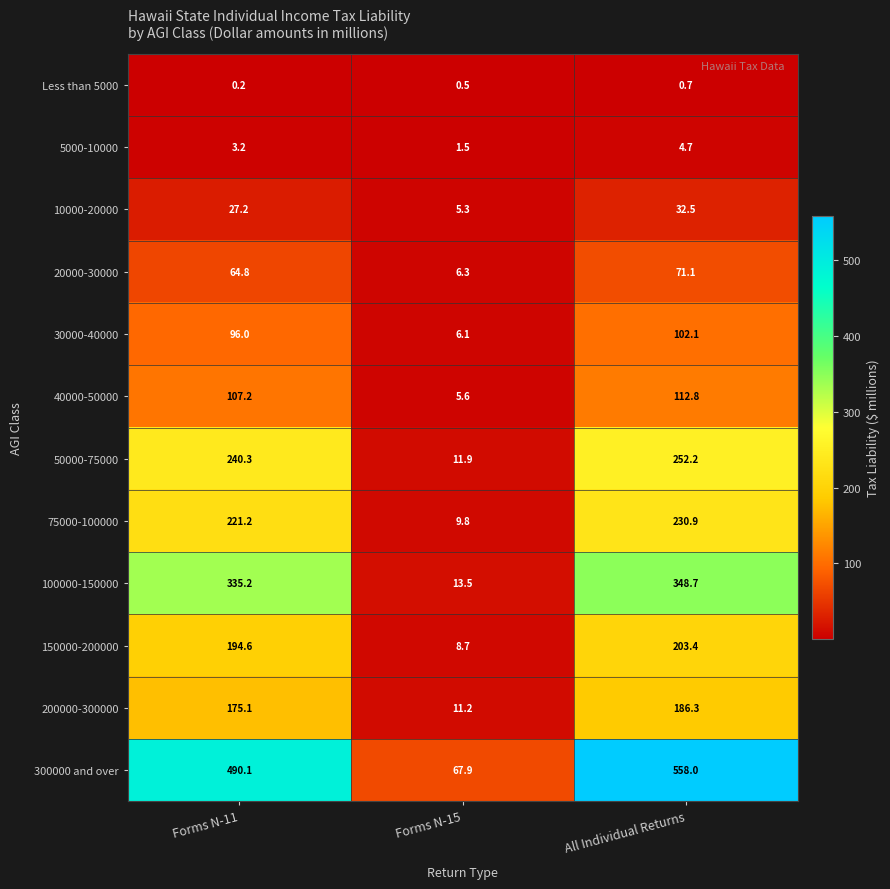

Is it true that 300000 and over equals 558.0 at All Individual Returns?

True